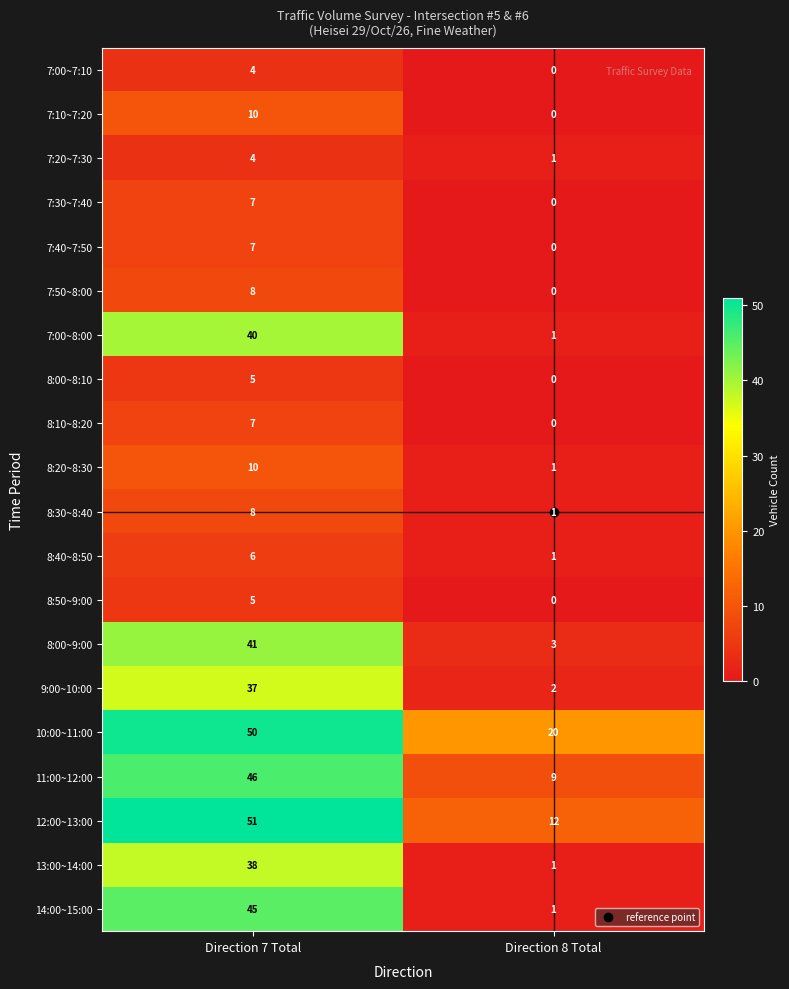

Which series has the widest spread of values?

14:00~15:00